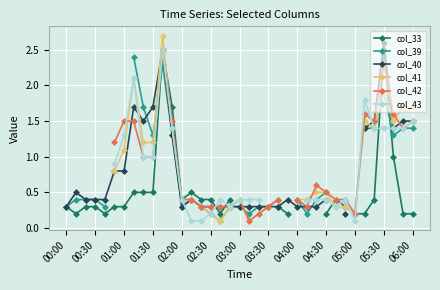

The col_43 series shows 0.6 at 04:00. True or false?

False